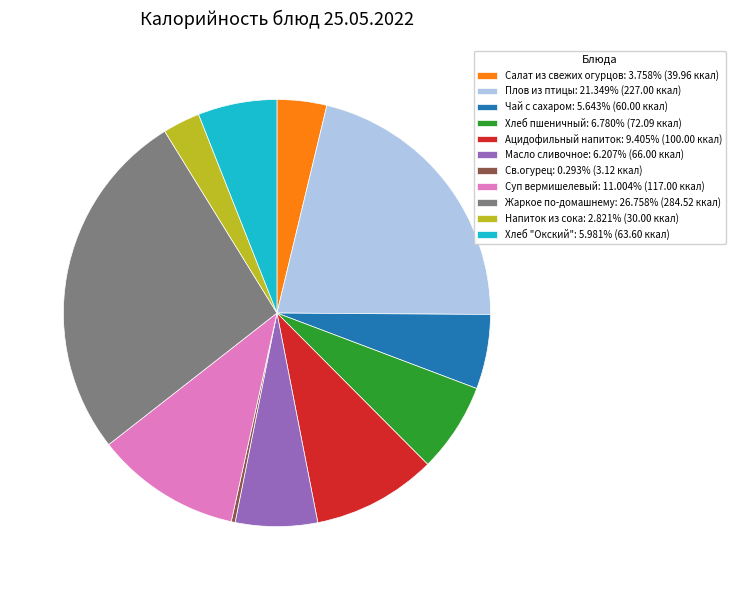

Which category has the smallest portion of the pie?

Св.огурец